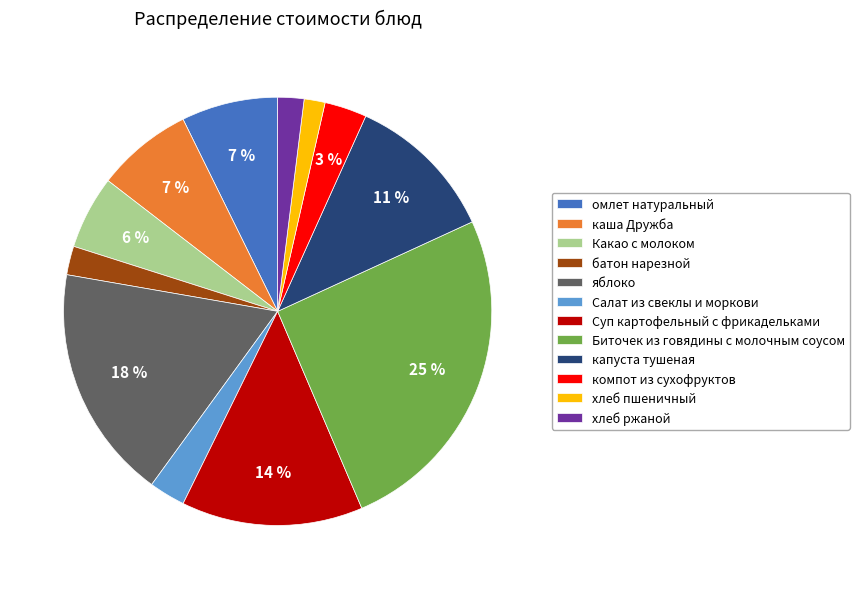

The капуста тушеная slice represents 11% of the pie. True or false?

True